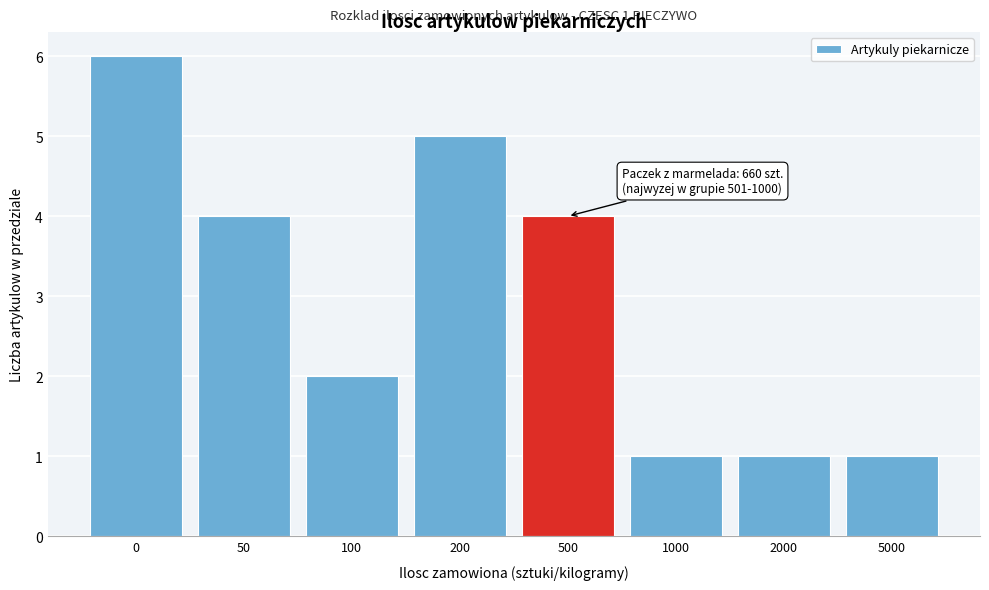

Reading left to right, extract all data points from this chart.

0=6	50=4	100=2	200=5	500=4	1000=1	2000=1	5000=1